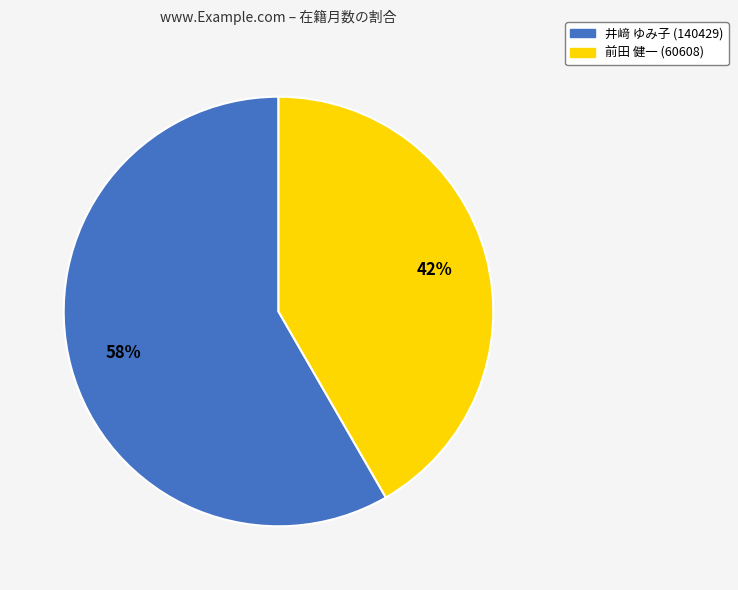

The 井﨑 ゆみ子 (140429) slice represents 47% of the pie. True or false?

False